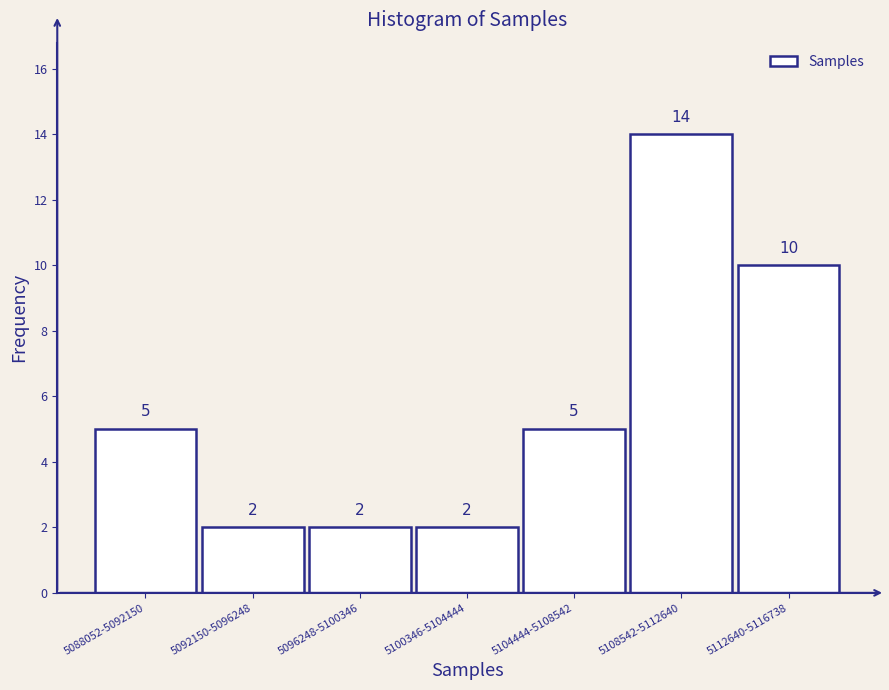

Reading left to right, extract all data points from this chart.

5	2	2	2	5	14	10